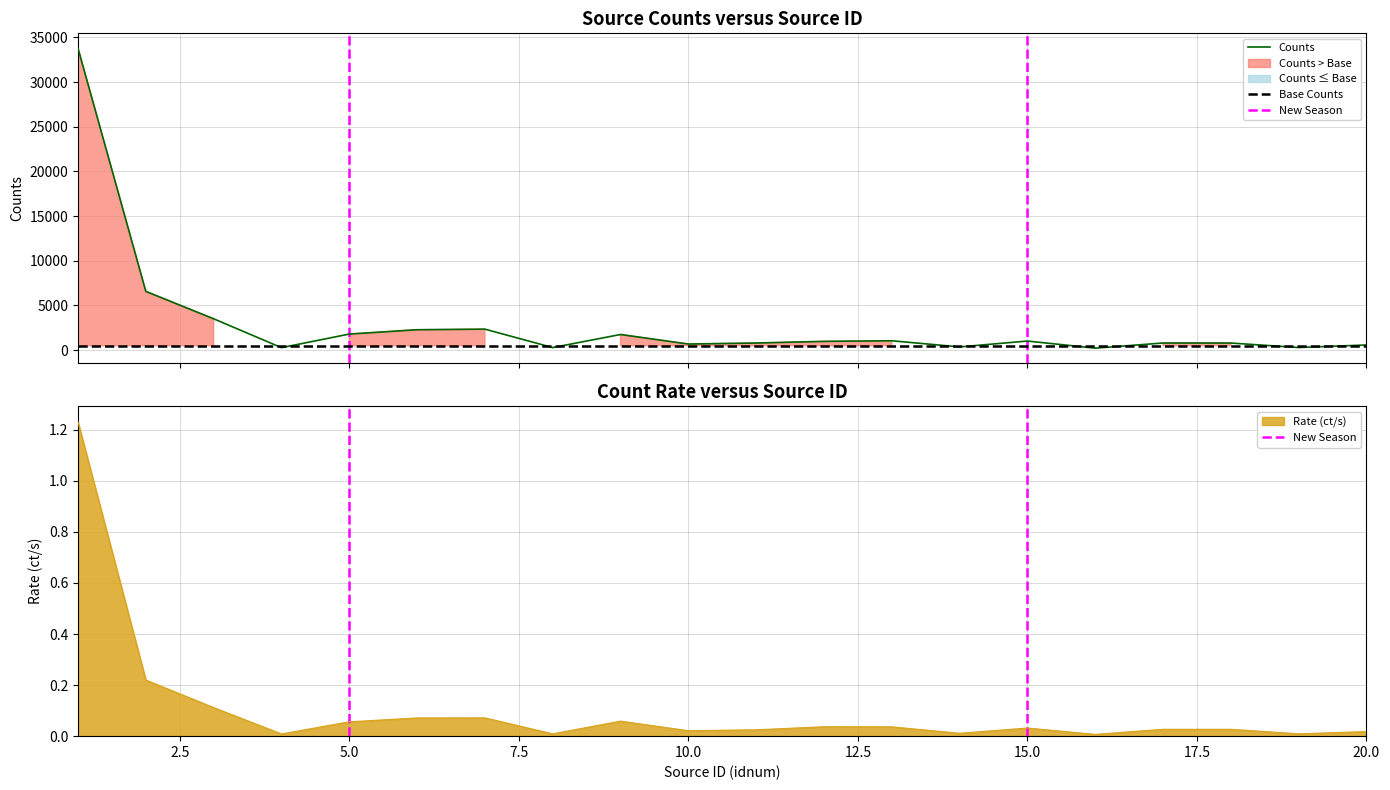

True or false: rate and cnts intersect in this chart.

False